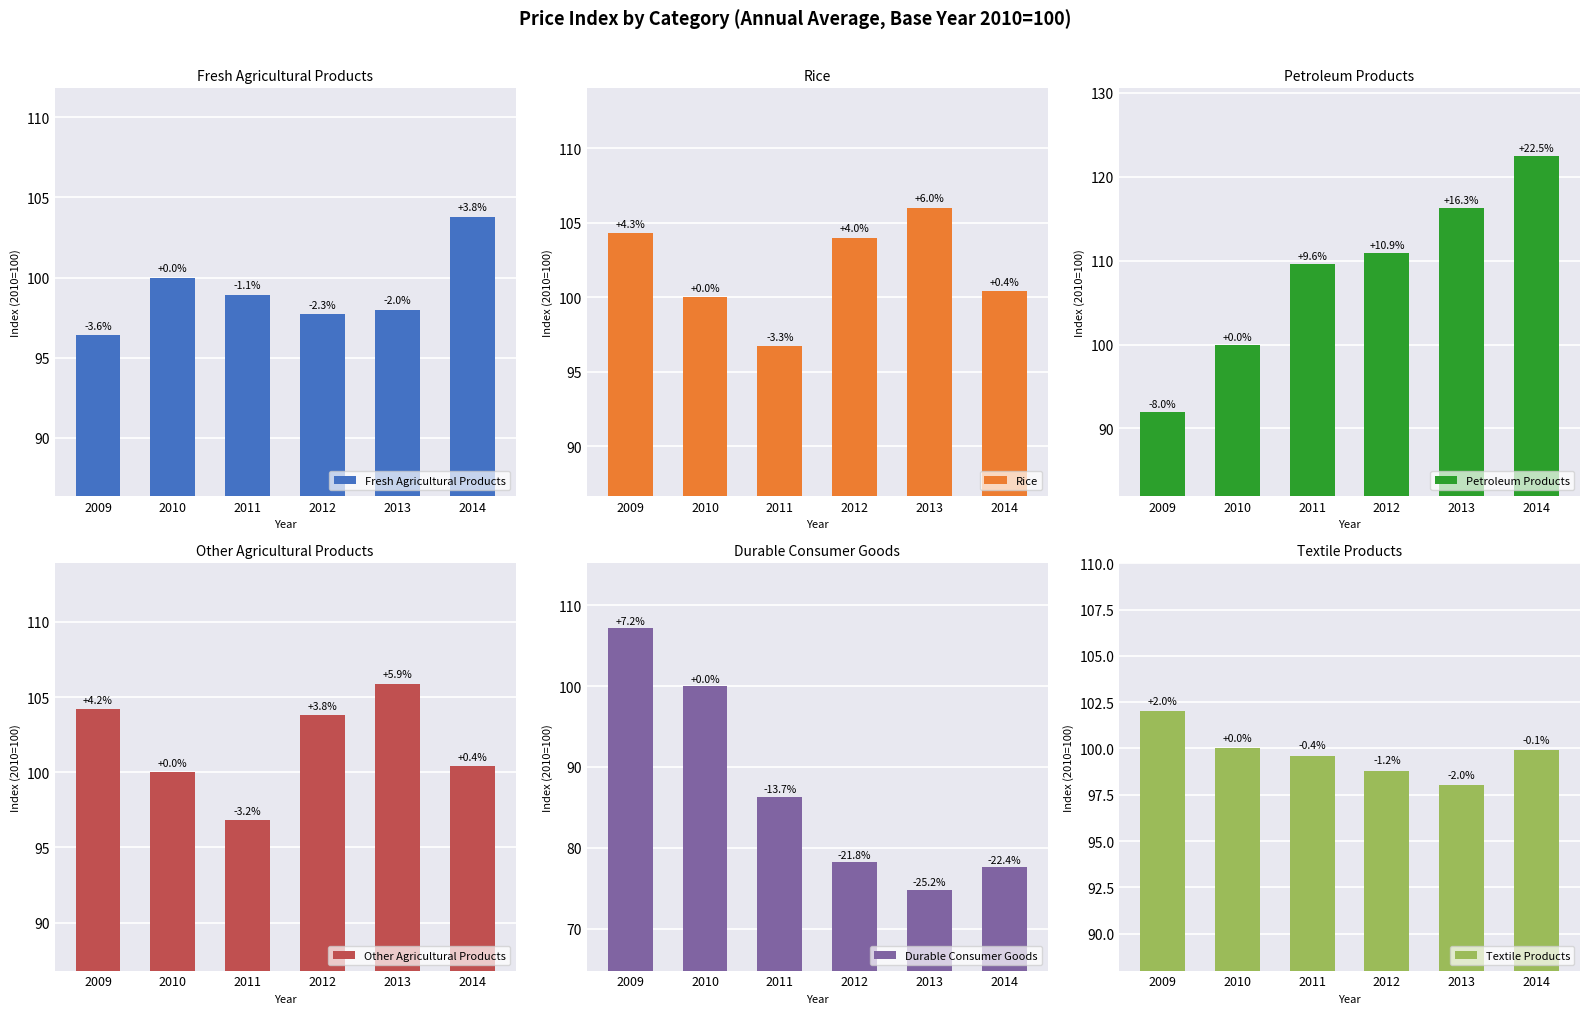

Reading left to right, what are all the values shown in this chart?

Fresh Agricultural Products: 96.4	100.0	98.9	97.7	98.0	103.8
Rice: 104.3	100.0	96.7	104.0	106.0	100.4
Petroleum Products: 92.0	100.0	109.6	110.9	116.3	122.5
Other Agricultural Products: 104.2	100.0	96.8	103.8	105.9	100.4
Durable Consumer Goods: 107.2	100.0	86.3	78.2	74.8	77.6
Textile Products: 102.0	100.0	99.6	98.8	98.0	99.9